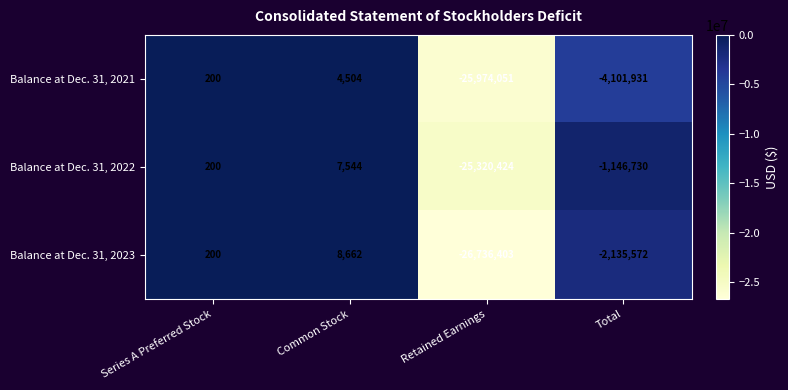

Where is Balance at Dec. 31, 2023 nearest to the value -13363870?

Total